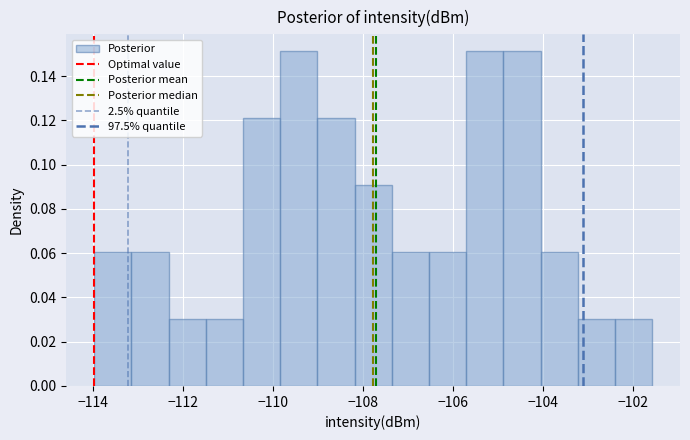

Reading left to right, transcribe this chart: for each bar, give the range it covers on the x-axis and its height. Neither the bar edges nor the heights are printed on the chart, so give them approximately, as read against the axes.

-114.0 to -113.2: 0.060
-113.2 to -112.4: 0.060
-112.4 to -111.6: 0.030
-111.6 to -110.6: 0.030
-110.6 to -109.8: 0.122
-109.8 to -109.0: 0.152
-109.0 to -108.2: 0.122
-108.2 to -107.4: 0.090
-107.4 to -106.6: 0.060
-106.6 to -105.8: 0.060
-105.8 to -104.8: 0.152
-104.8 to -104.0: 0.152
-104.0 to -103.2: 0.060
-103.2 to -102.4: 0.030
-102.4 to -101.6: 0.030